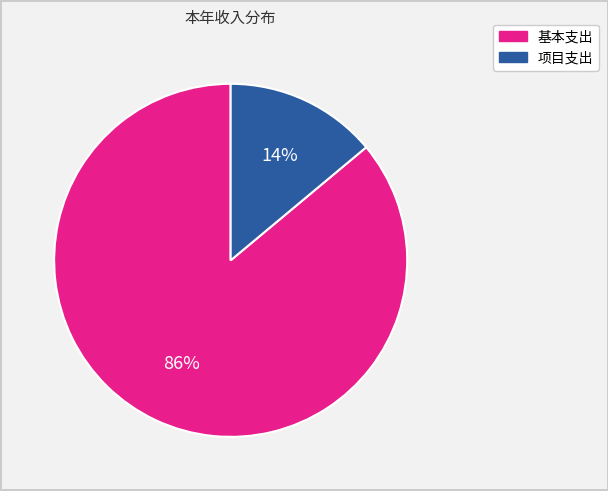

To the nearest percent, what is the average slice percentage?

50%